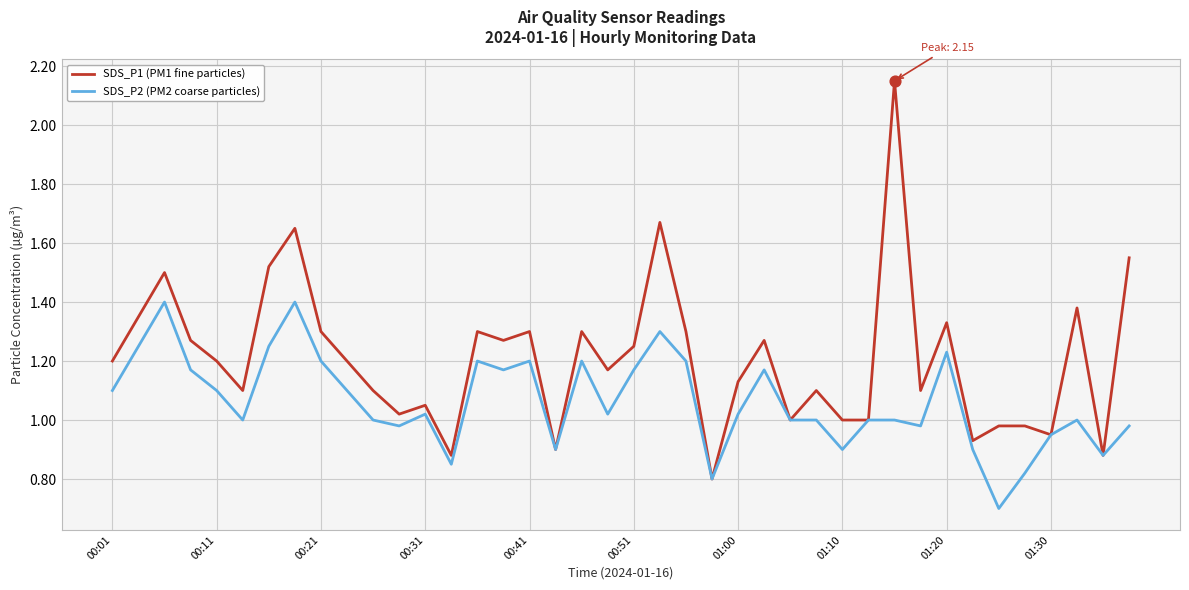

Which series has the widest spread of values?

SDS_P1 (PM1 fine particles)